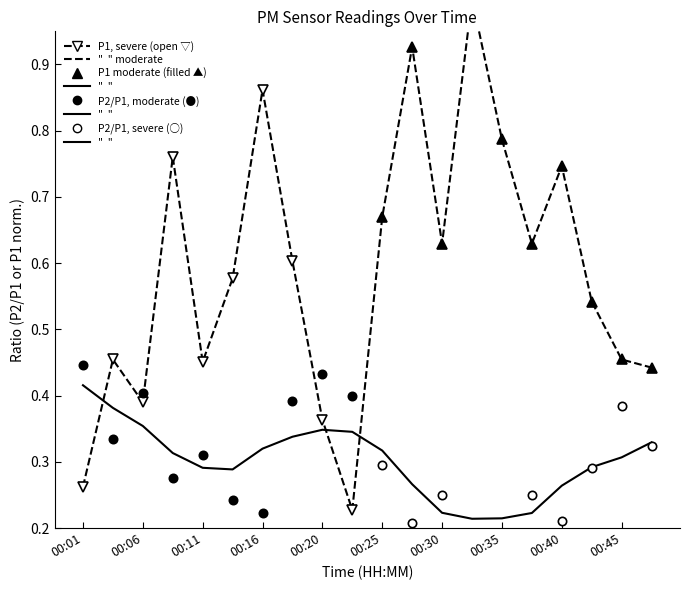

What is the maximum value shown in the chart?

1.0